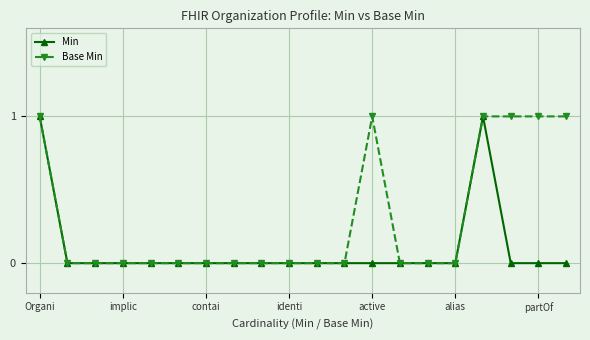

True or false: Min has more than 0 points higher than both neighbors.

True